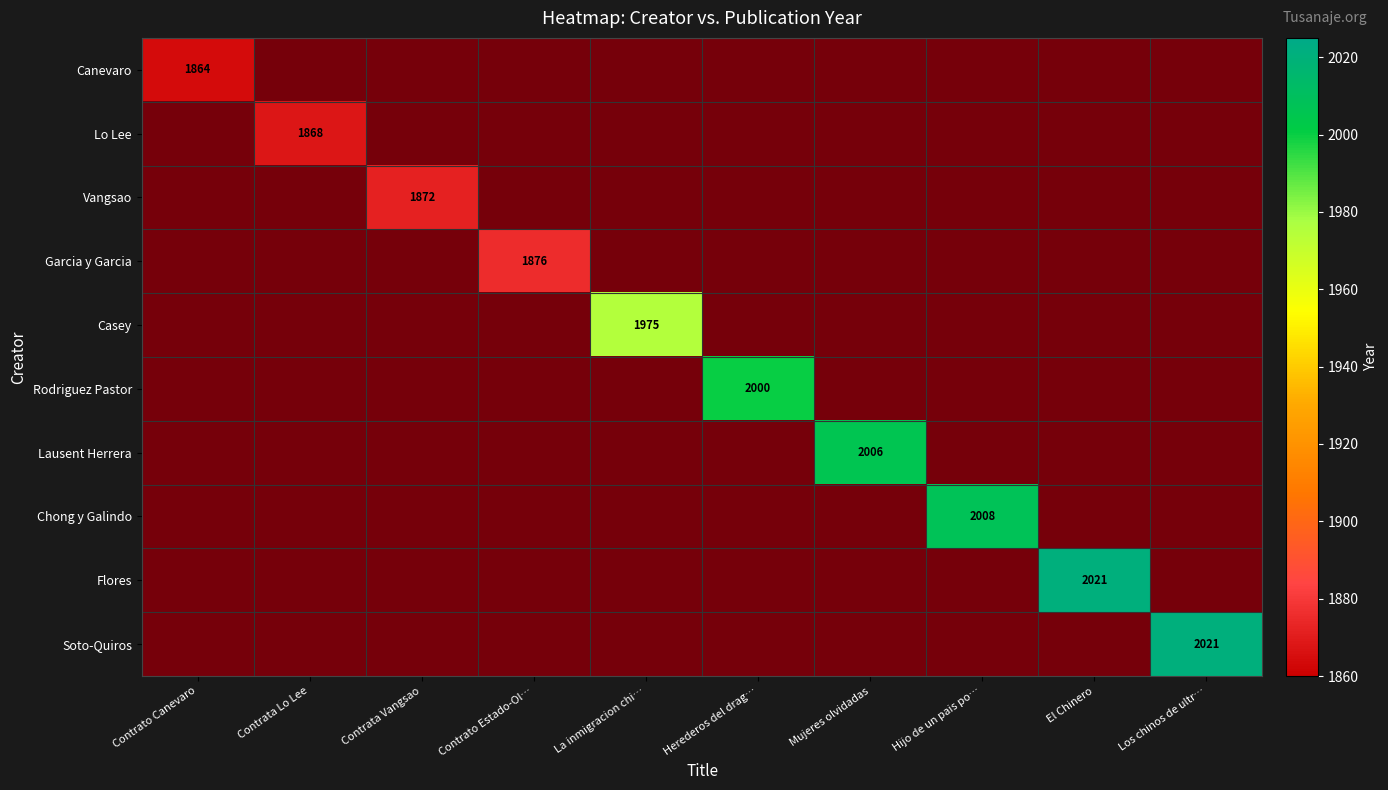

At which category is the sum across all series the highest?

El Chinero